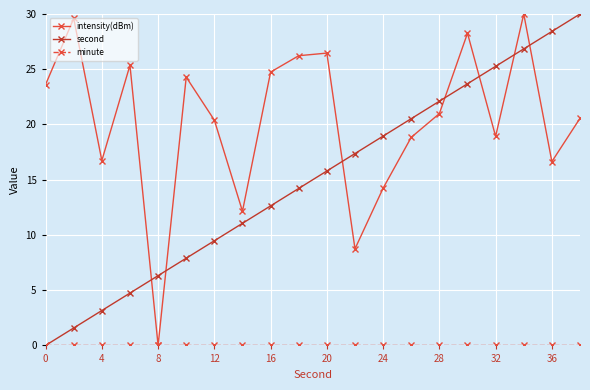

At how many categories does at least one series exceed 10?

19